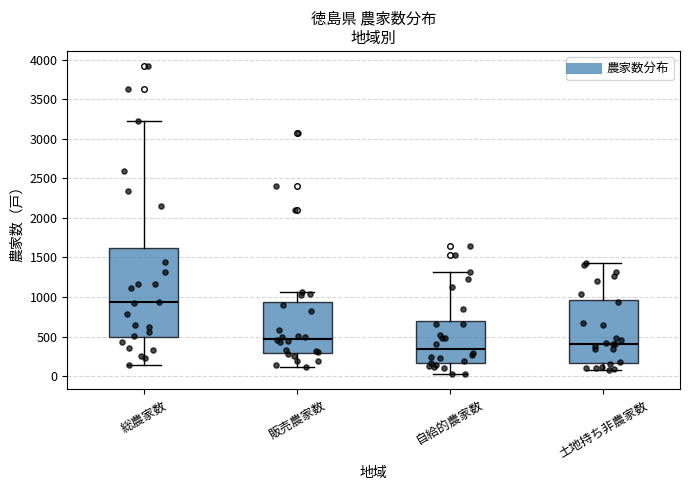

Which box's median line is the highest?

総農家数